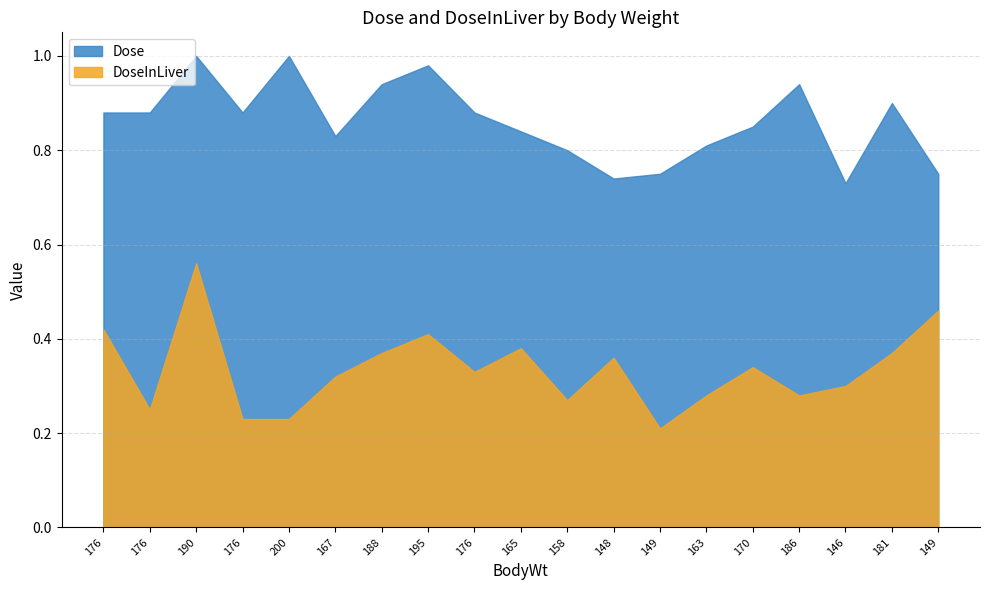

List the series in order of their overall mean, highest first.

Dose, DoseInLiver